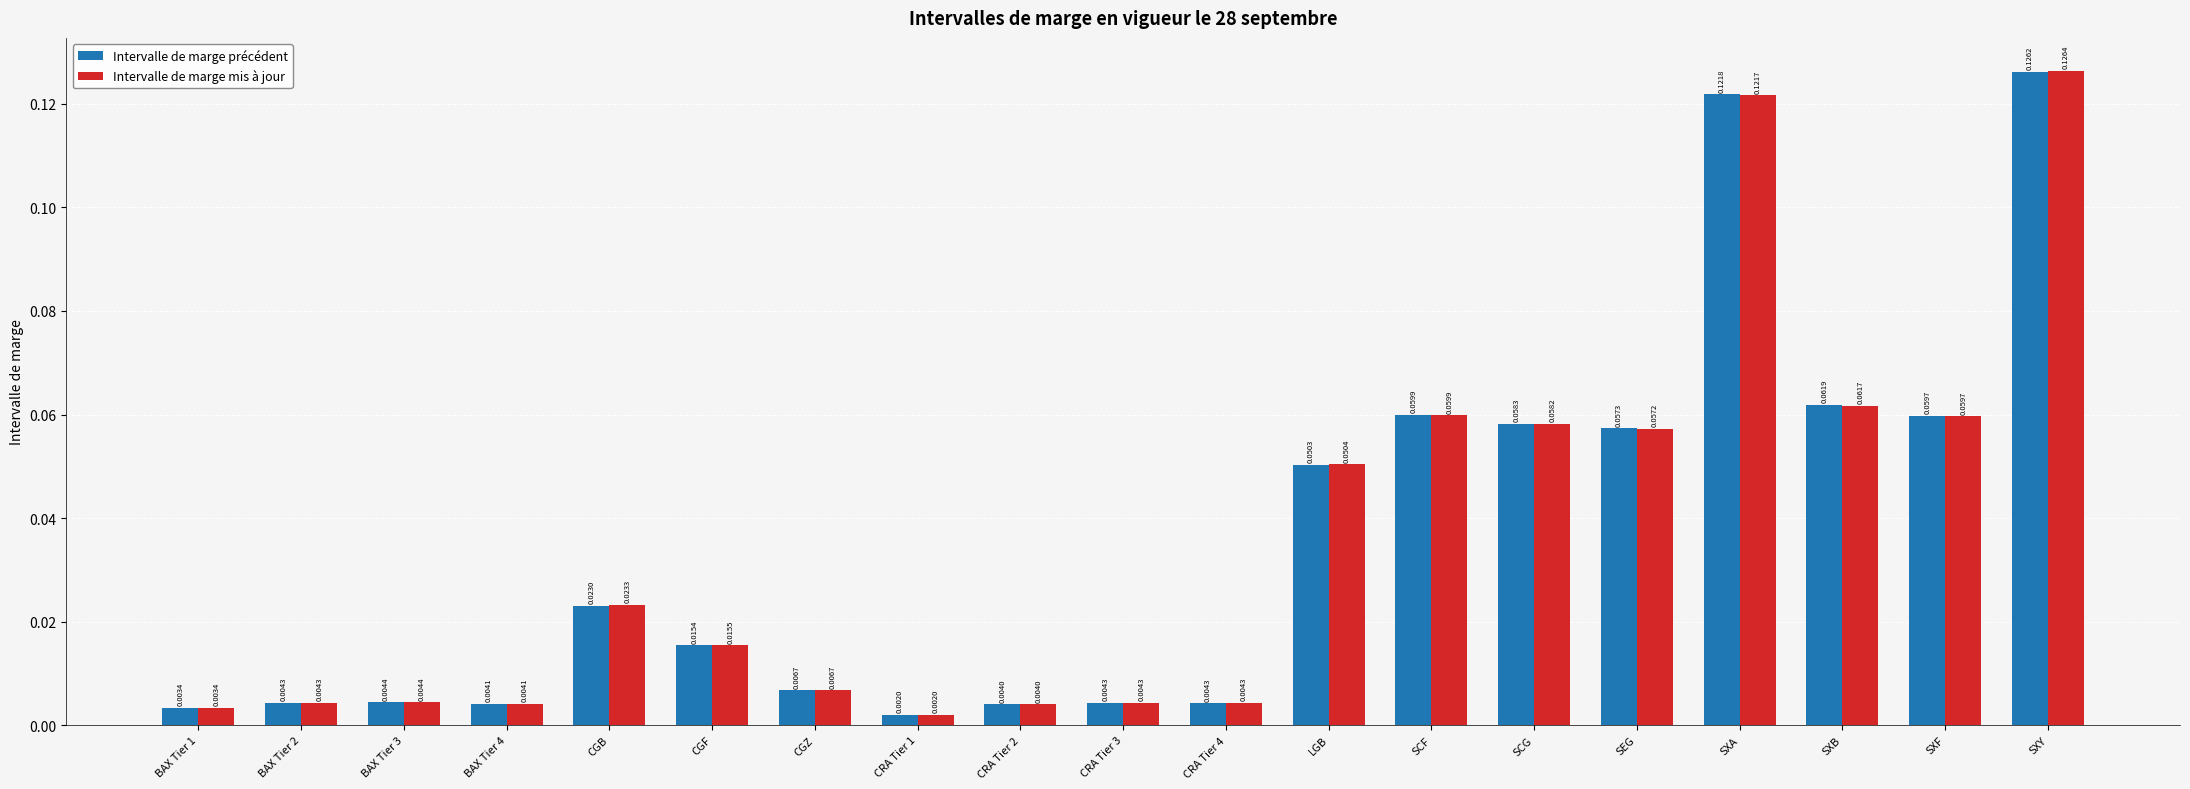

Rank the series by their average value, from highest to lowest.

Intervalle de marge mis à jour, Intervalle de marge précédent